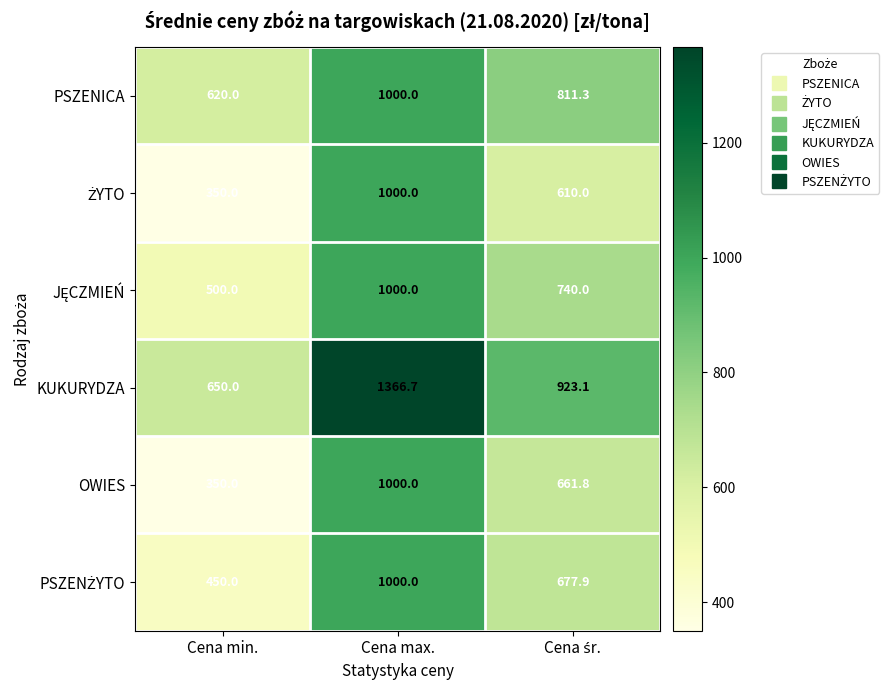

Which series has the largest range (max minus min)?

KUKURYDZA